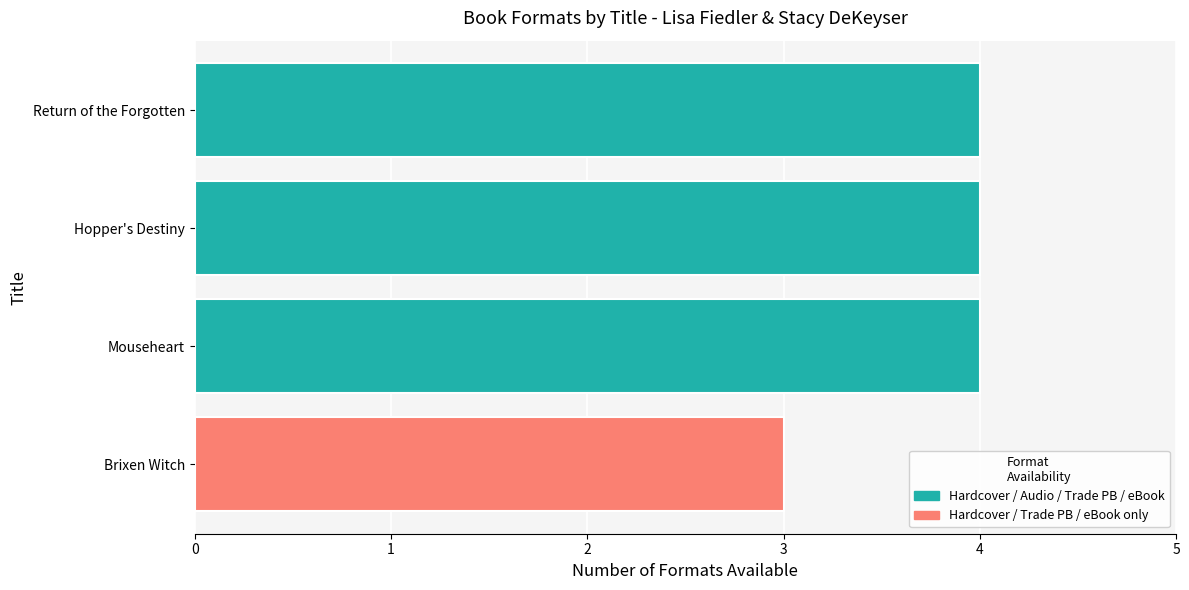

The chart shows a value of 4 at Return of the Forgotten. True or false?

True